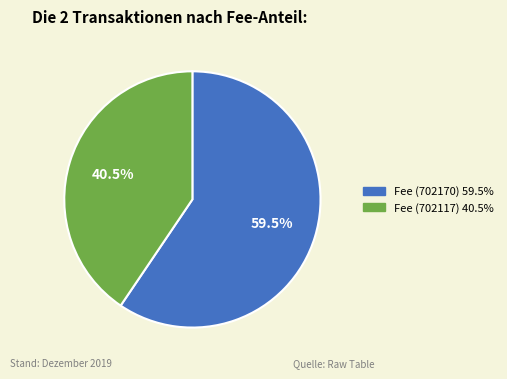

Between Fee (702117) and Fee (702170), which is larger?

Fee (702170)